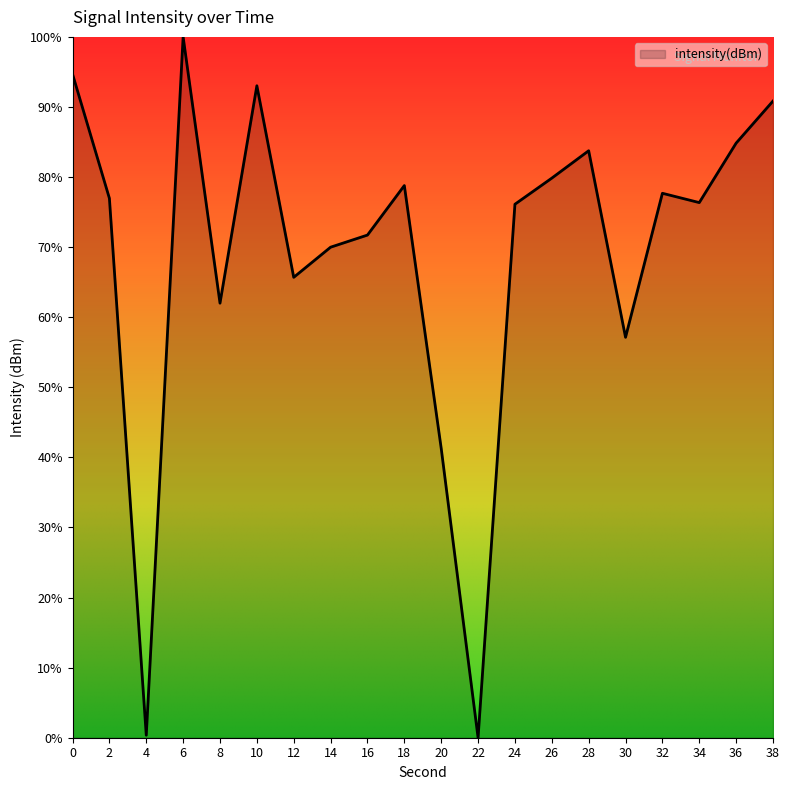

Does the chart have visible grid lines?

No